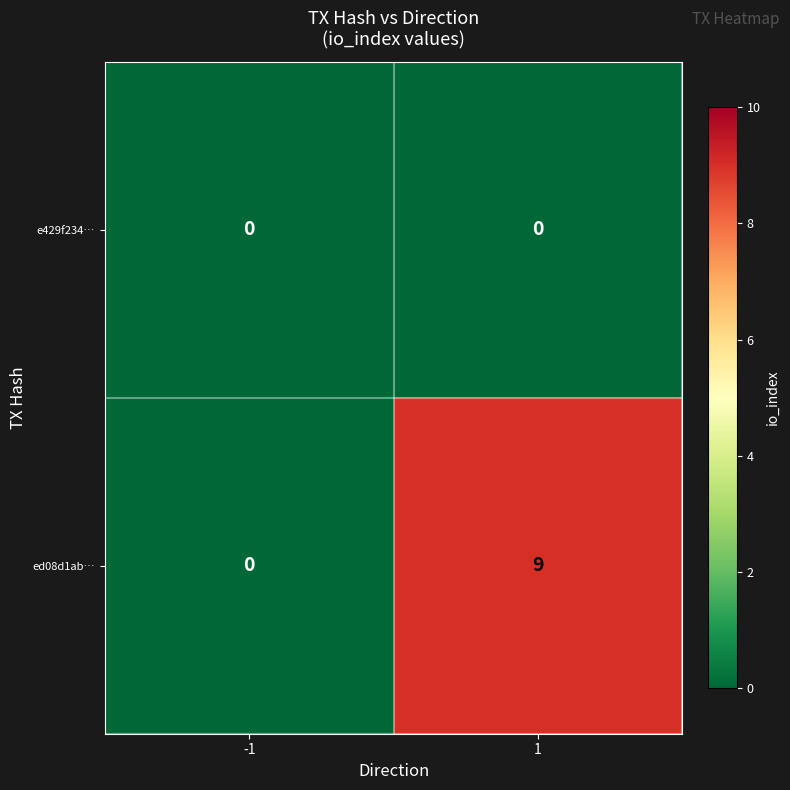

Reading left to right, extract all data points from this chart.

e429f234…: 0	0
ed08d1ab…: 0	9